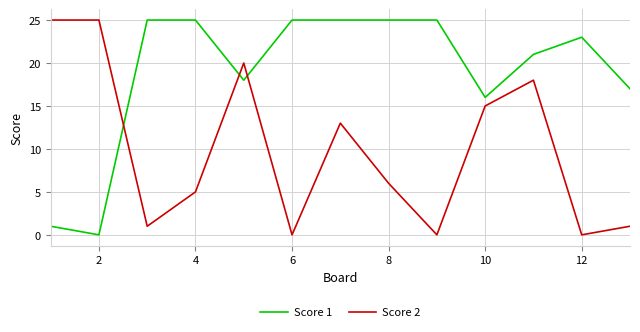

At how many categories does at least one series exceed 14?

13